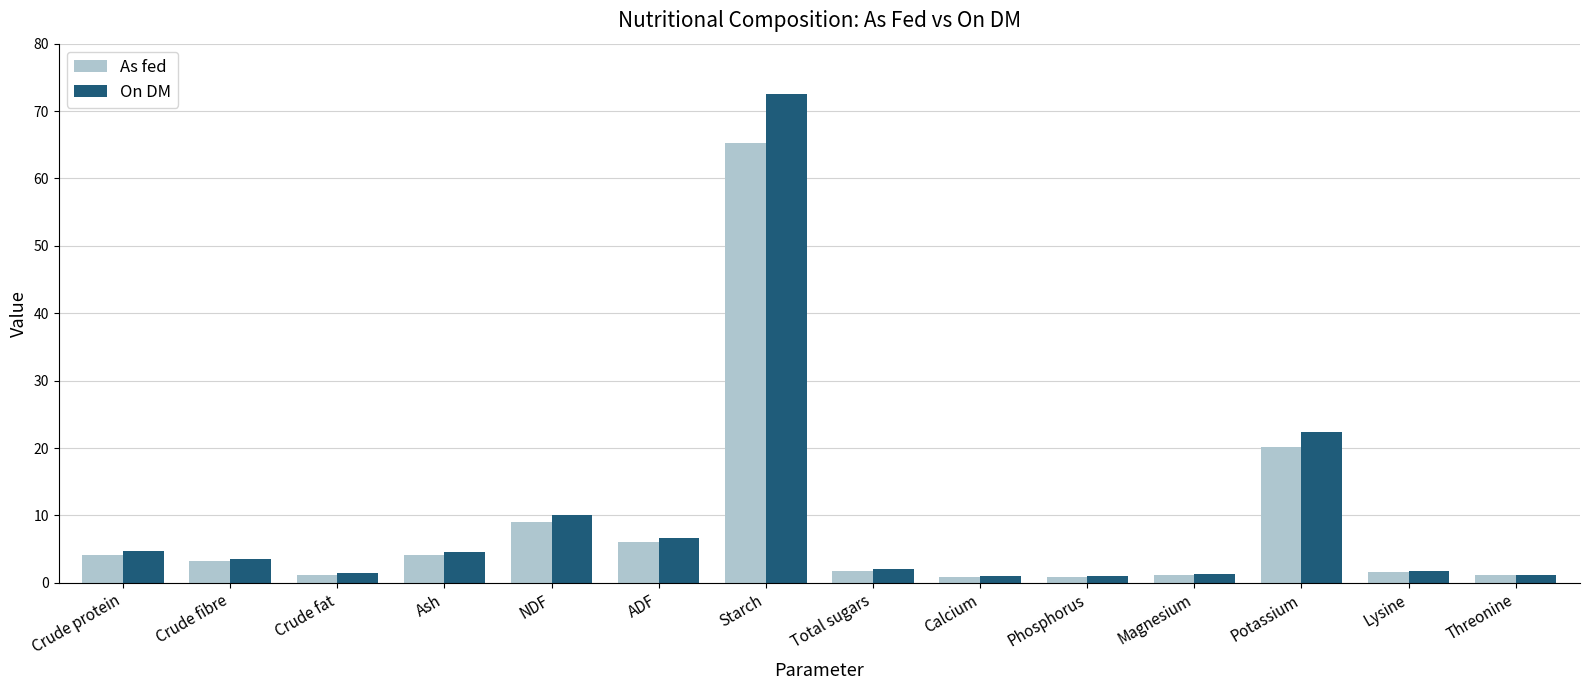

Is it true that As fed equals 30.9 at Potassium?

False